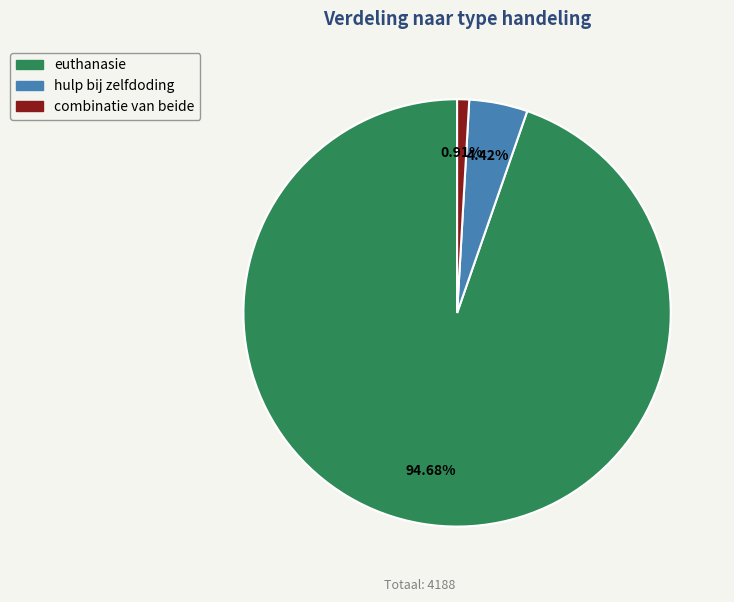

To the nearest percent, what is the average slice percentage?

33%